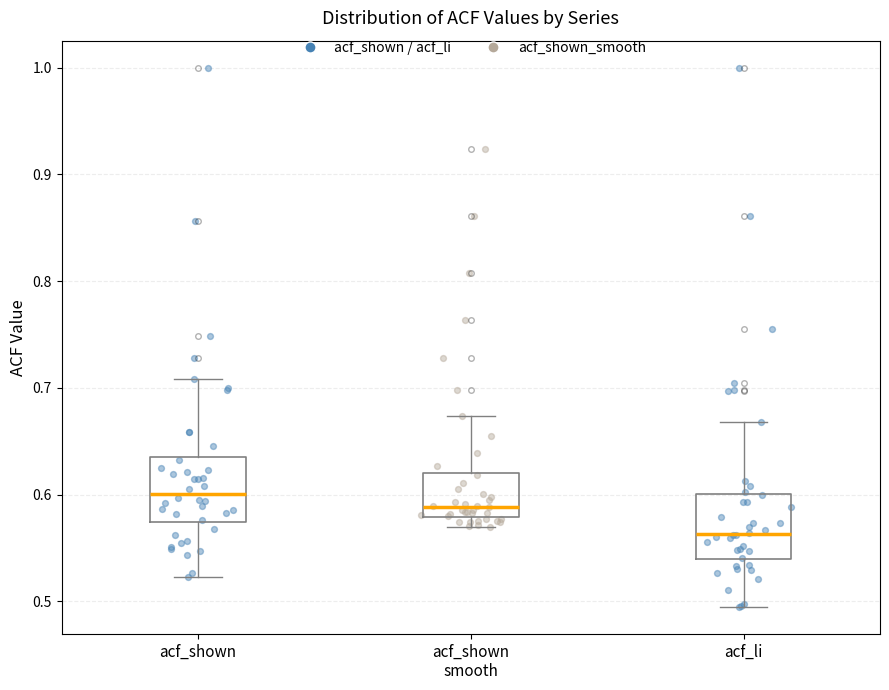

Which box has the highest median line?

acf_shown